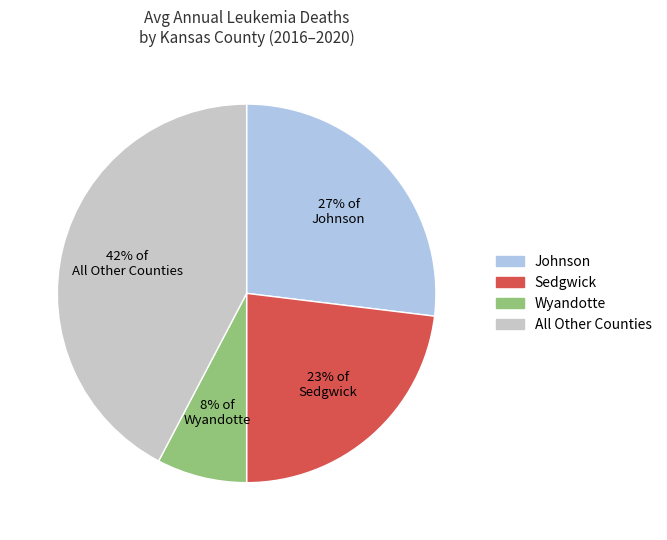

Is there any slice that represents more than half of the pie?

No